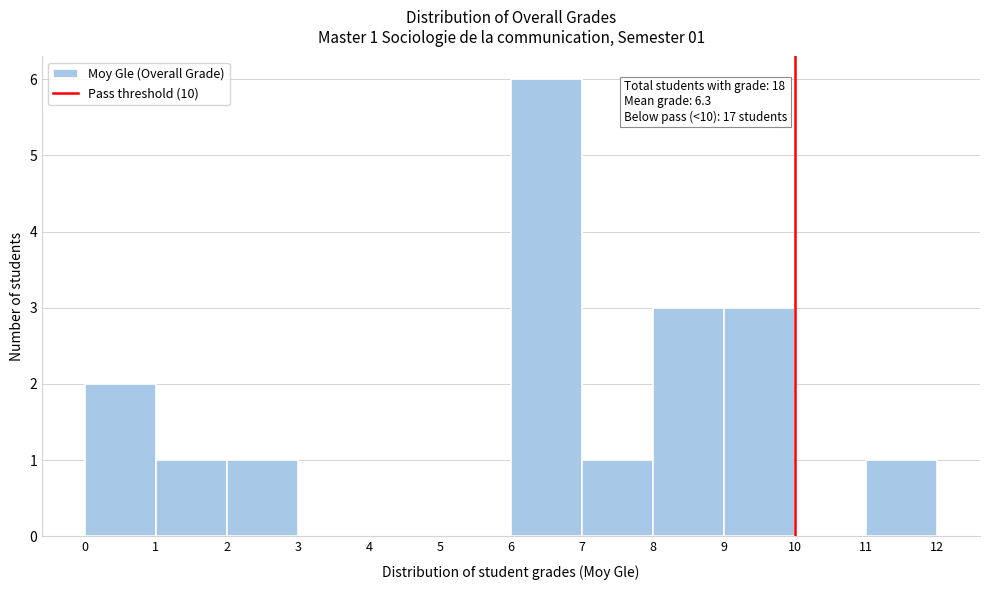

Over which range of the x-axis is the bar tallest?

6 to 7